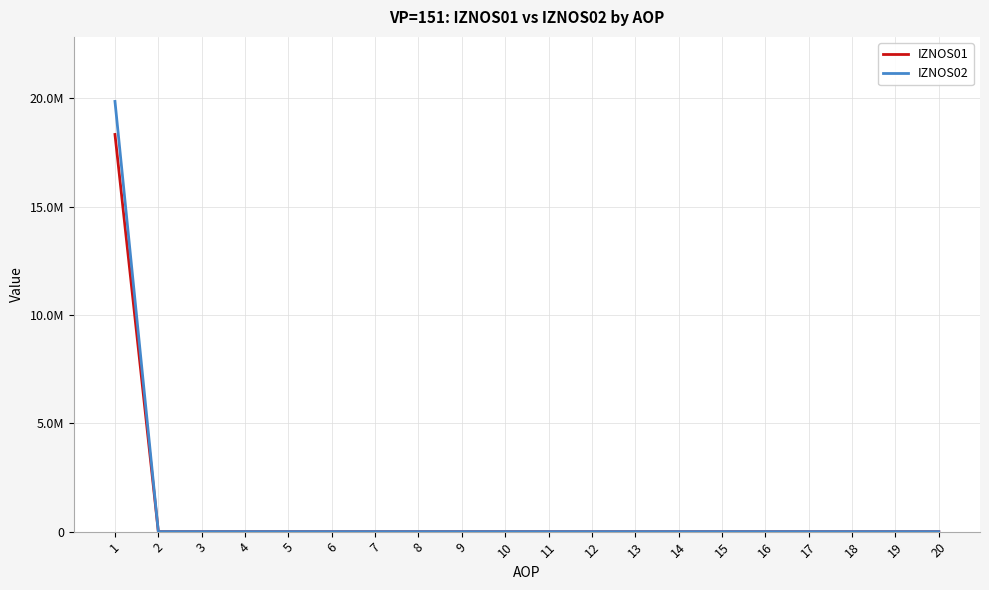

Does the chart display data point markers on the line(s)?

No